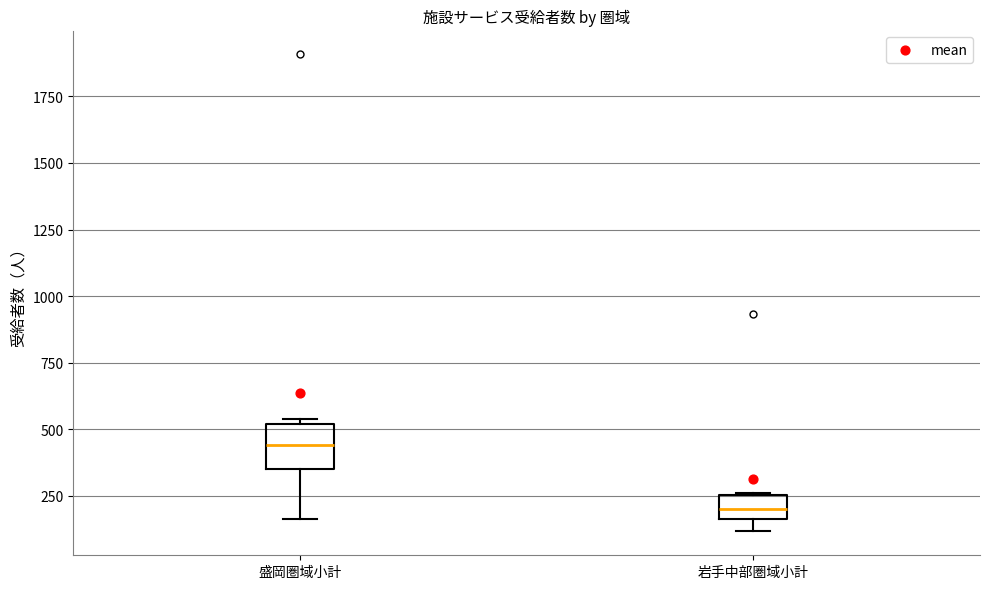

Where is the lower edge of the box for 盛岡圏域小計 on the y-axis? The values are not printed on the chart, so give them approximately, as read against the axis.

350